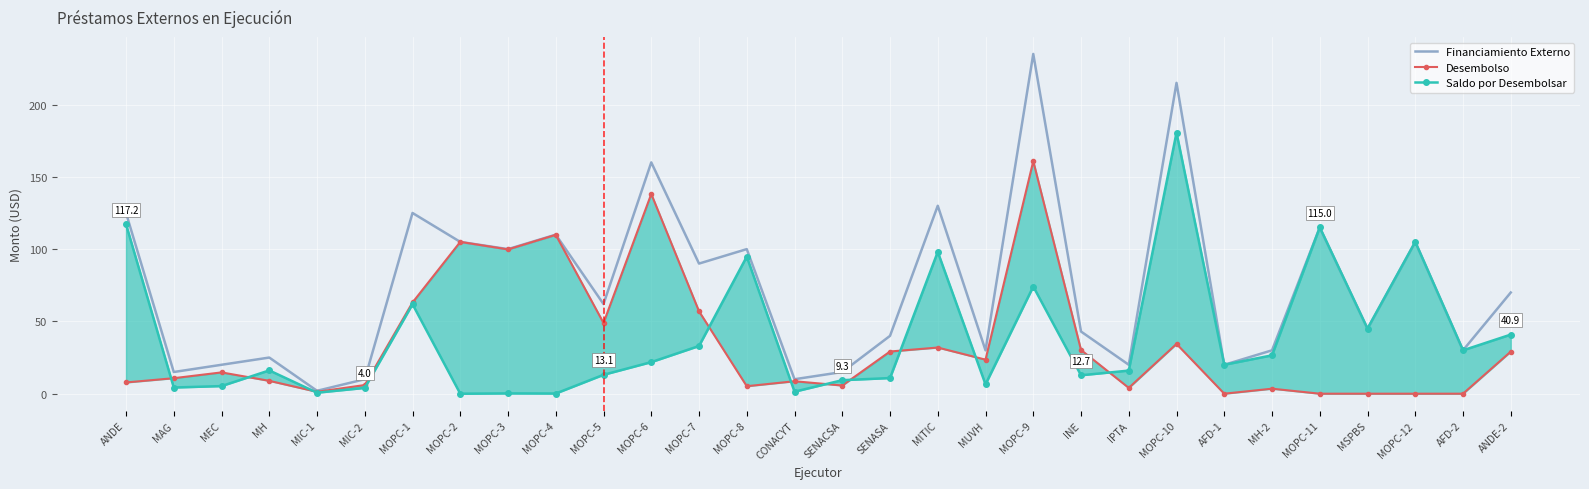

What is the value of the Desembolso point at the 13th from the left?

57.0